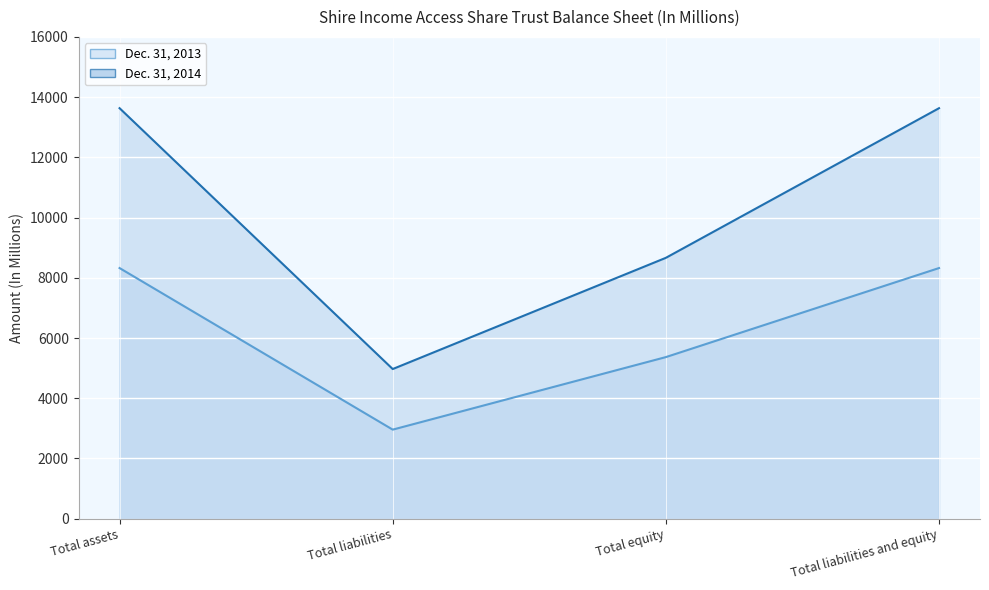

How many data points does each series have?

4